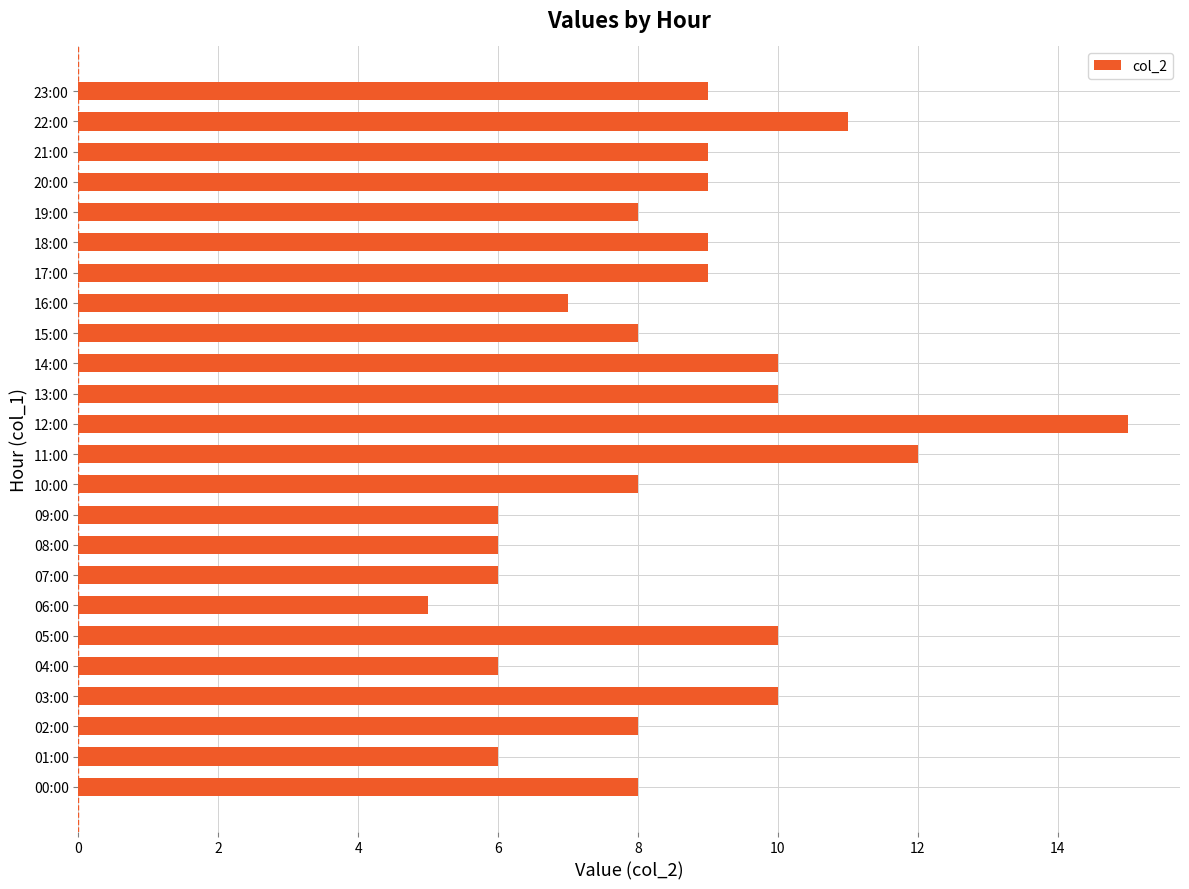

What is the change in value from 05:00 to 09:00?

-4